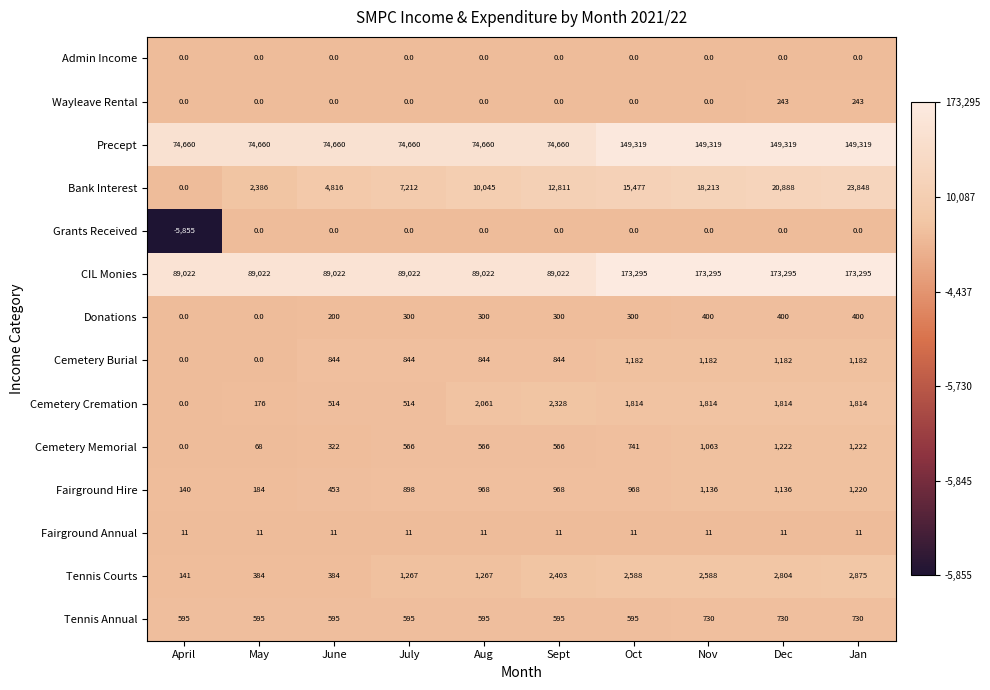

Is it true that Fairground Hire equals 277 at Aug?

False